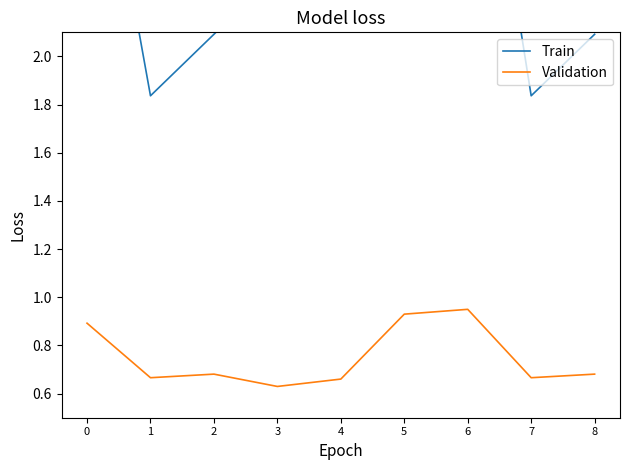

Which series has the largest range (max minus min)?

Train